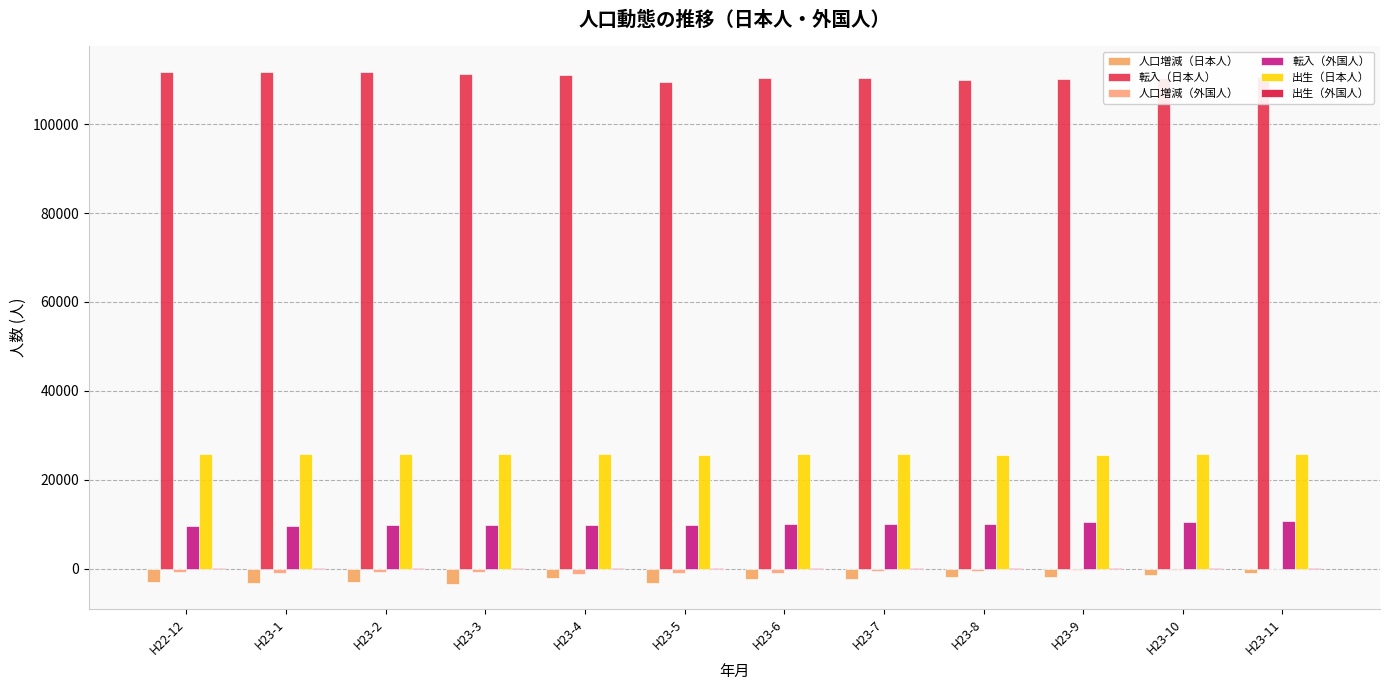

What is the label of the 10th bar from the right?

H23-2